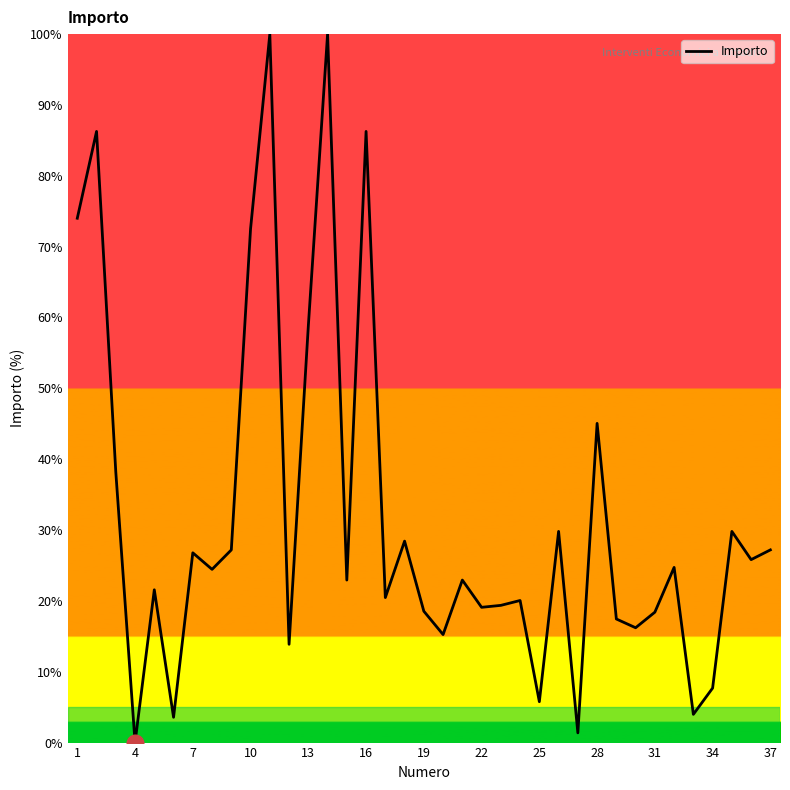

How many distinct data groups are displayed?

1